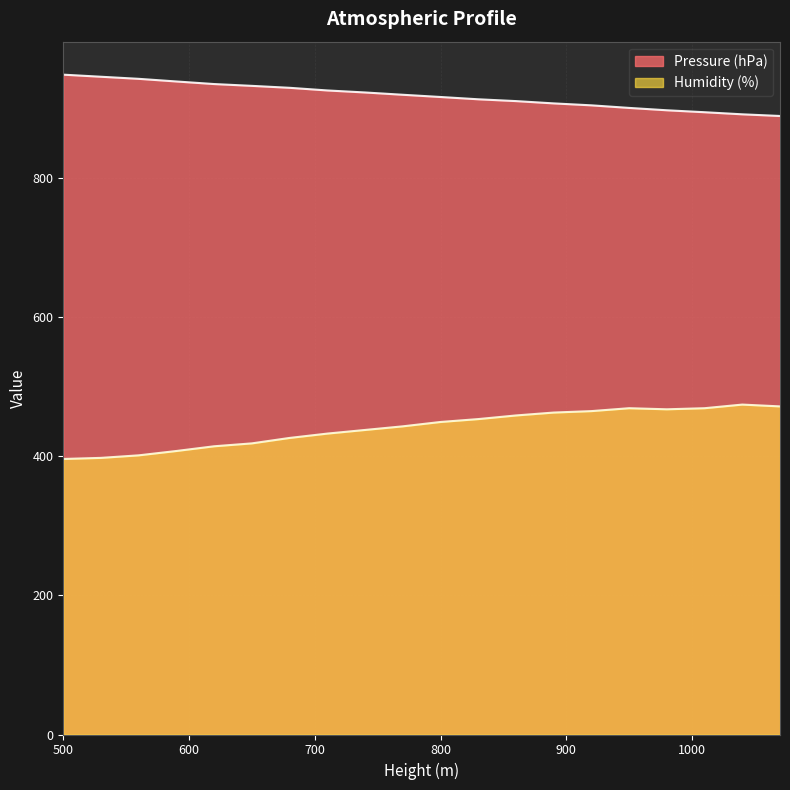

True or false: Humidity (%) and Pressure (hPa) cross at least once.

False